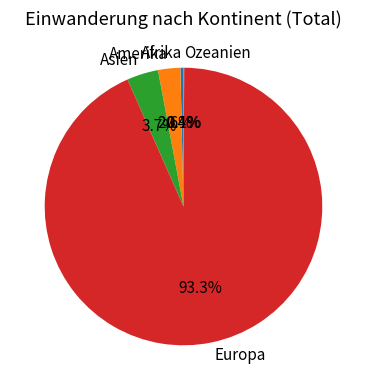

To the nearest percent, what is the combined percentage of Asien and Afrika?

4%